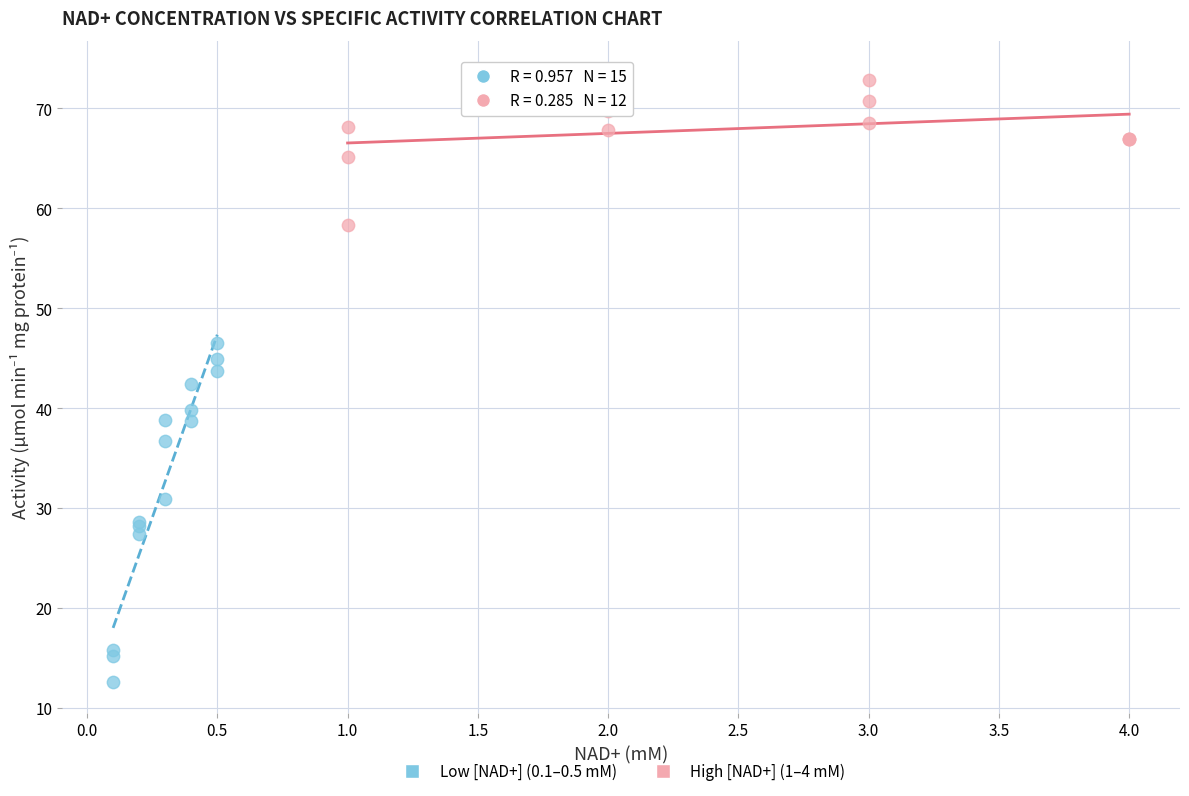

Which series has the widest spread of Y values?

Low [NAD+] (0.1–0.5 mM)